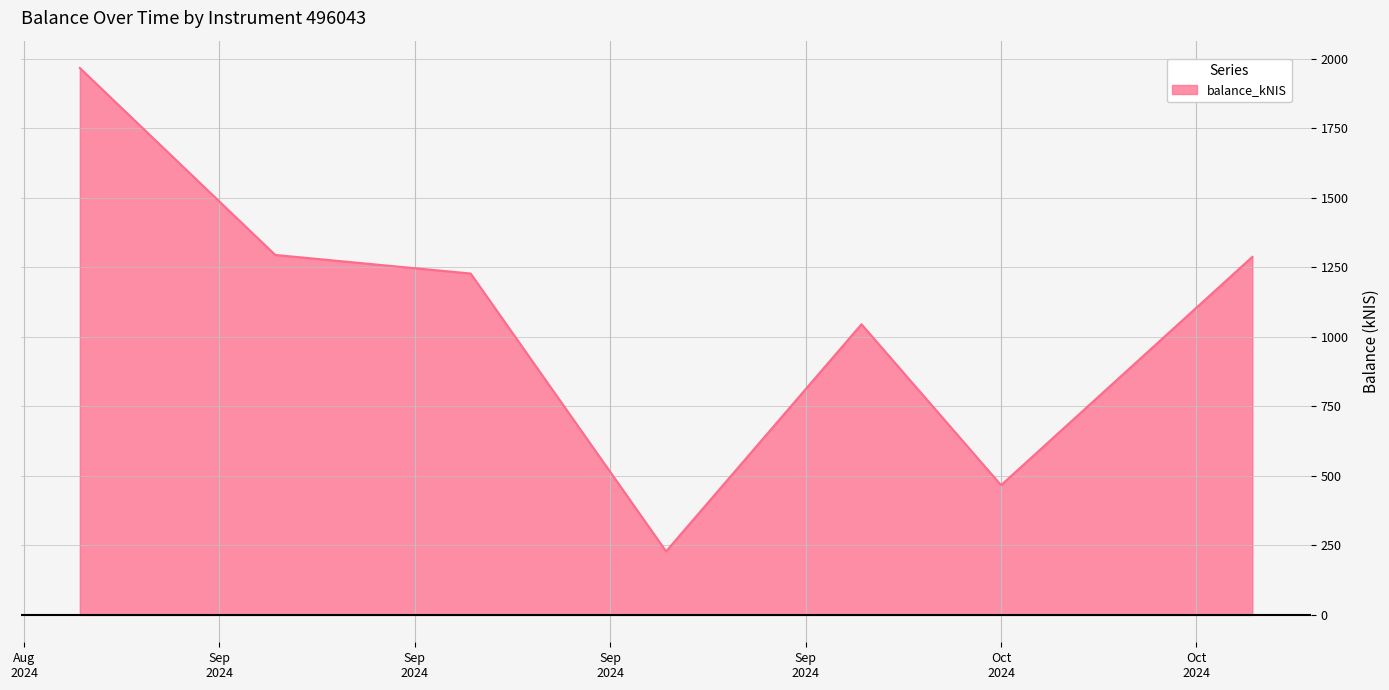

How many interior local peaks (higher than both neighbors) does the data have?

1